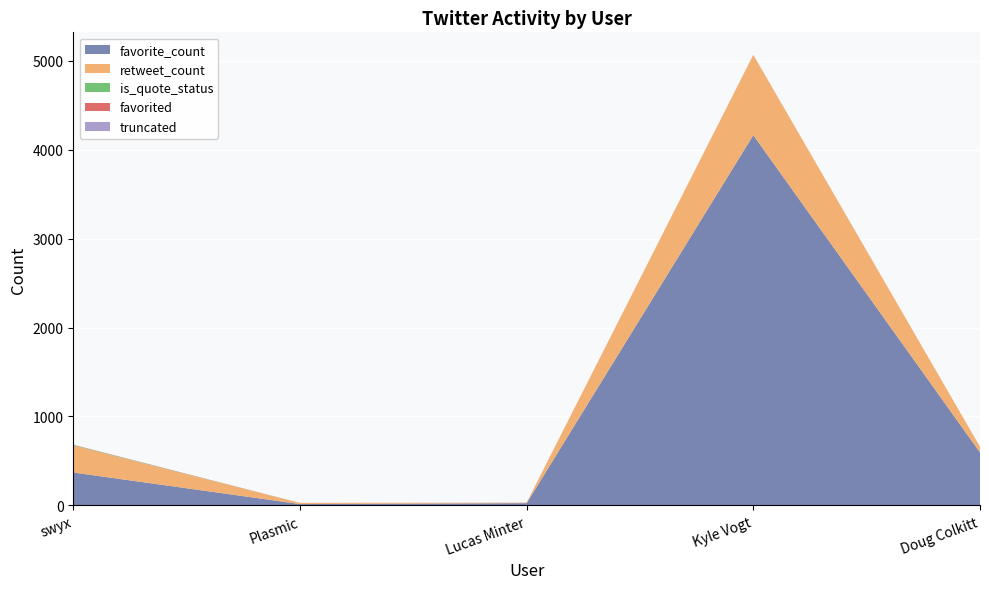

What is the maximum value for favorite_count?

4163